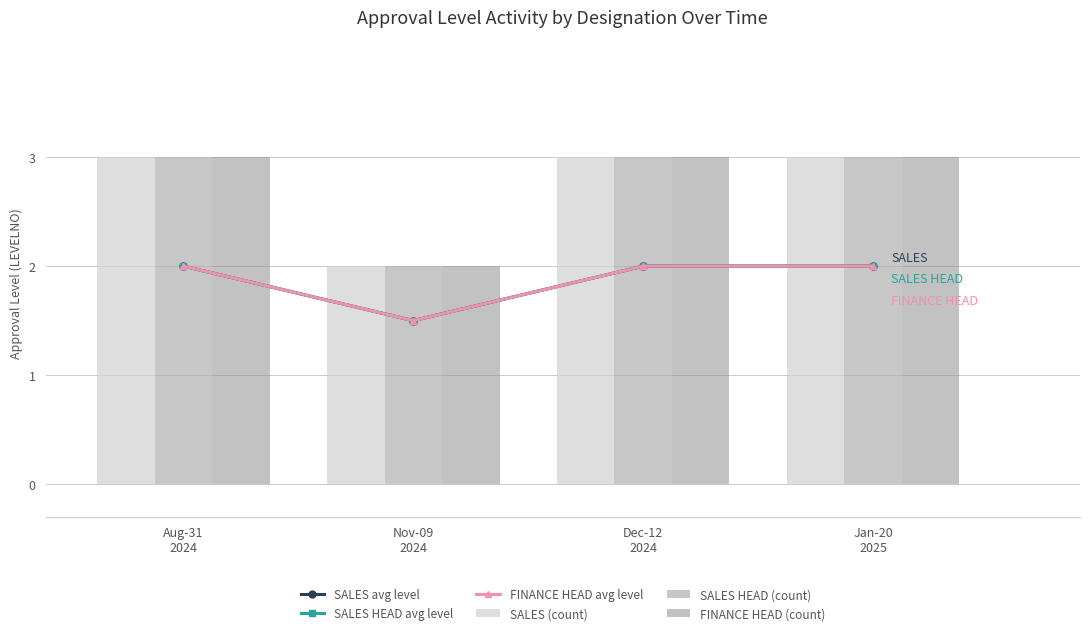

The value of SALES HEAD avg level at Aug-31
2024 is 3.4. True or false?

False